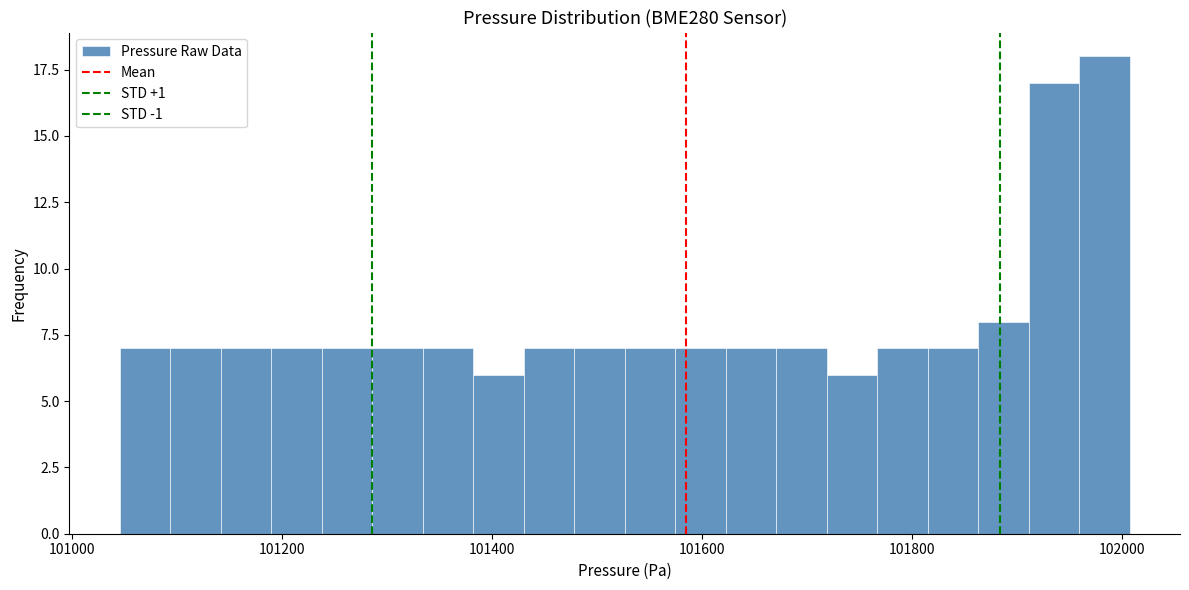

Around what value on the x-axis is the tallest bar? Give the approximate position of its centre, as read against the axis.

101980